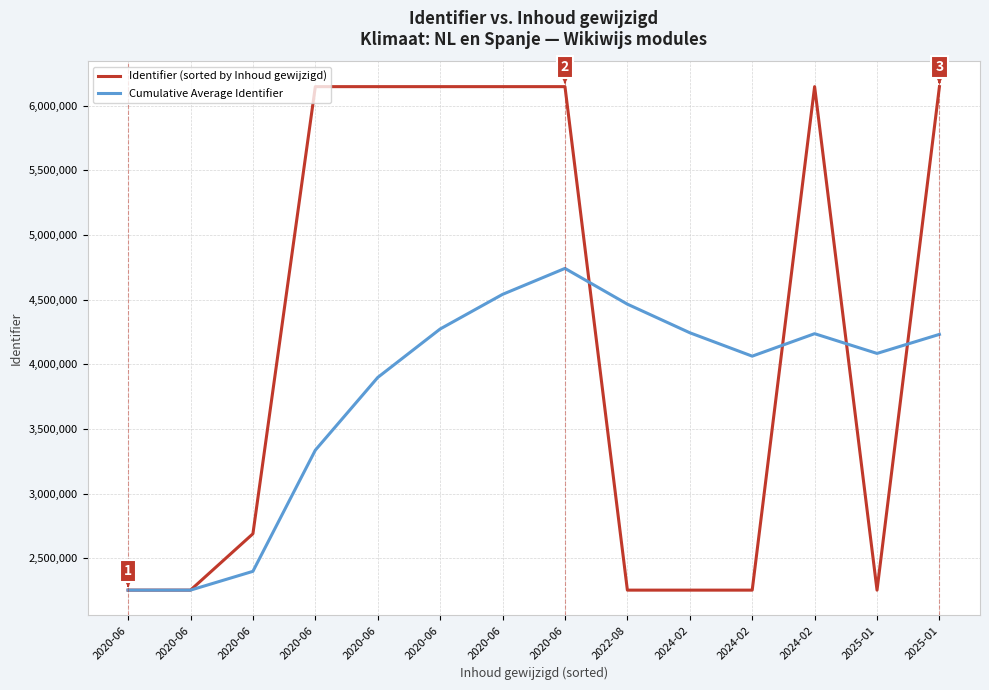

What are all the series names shown in the legend?

Identifier (sorted by Inhoud gewijzigd), Cumulative Average Identifier